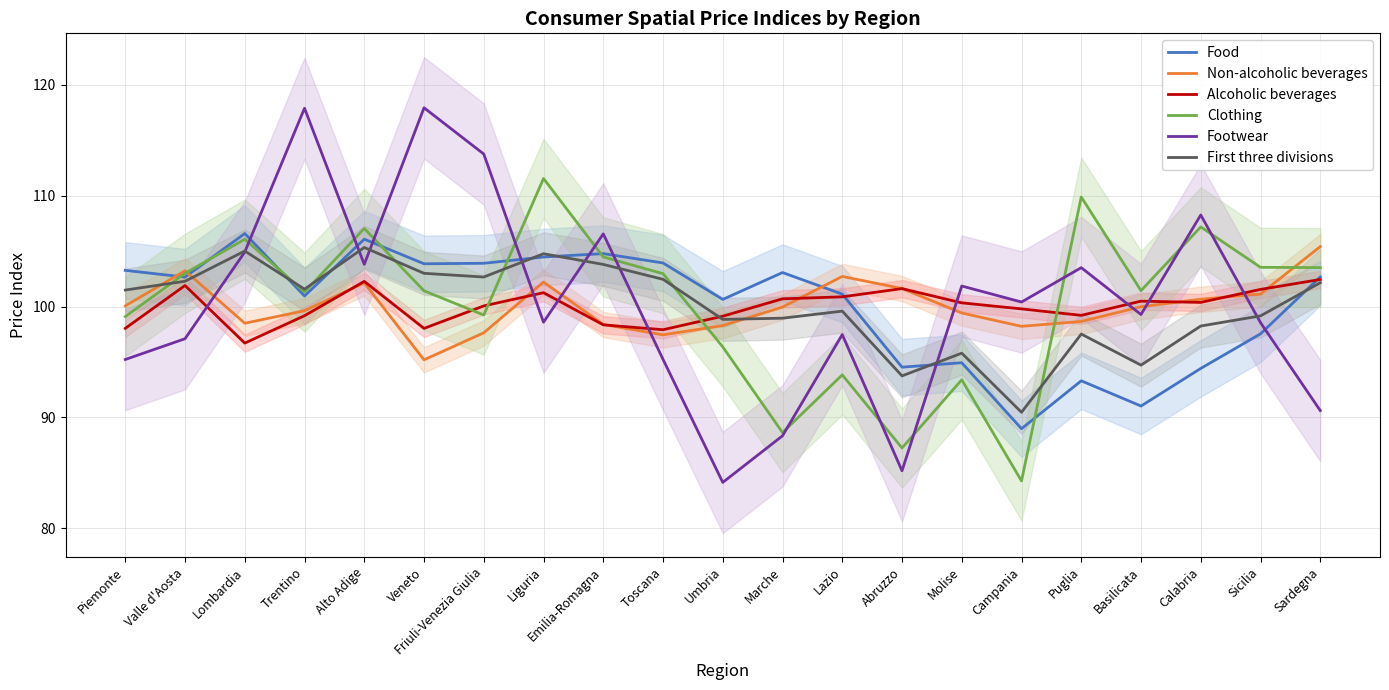

How many interior local peaks does the Food series have?

6